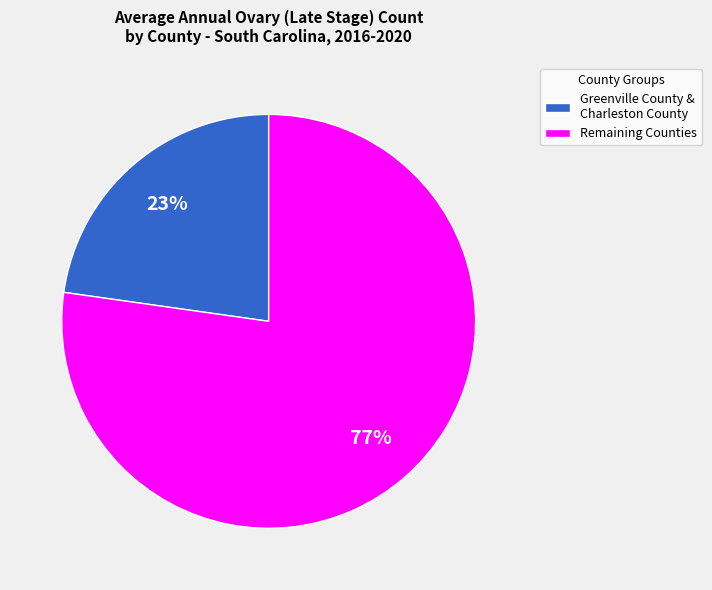

Which category accounts for the majority?

Remaining Counties